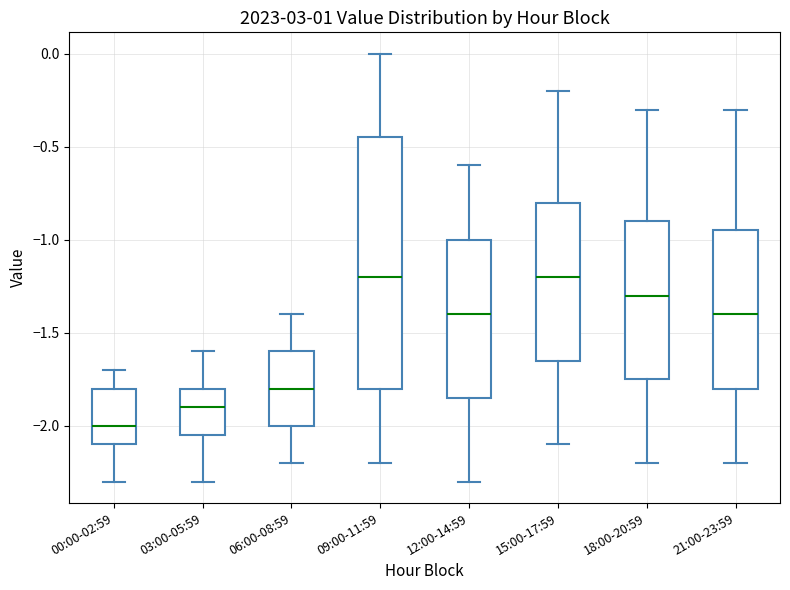

Where is the upper edge of the box for 12:00-14:59 on the y-axis? The values are not printed on the chart, so give them approximately, as read against the axis.

-1.00